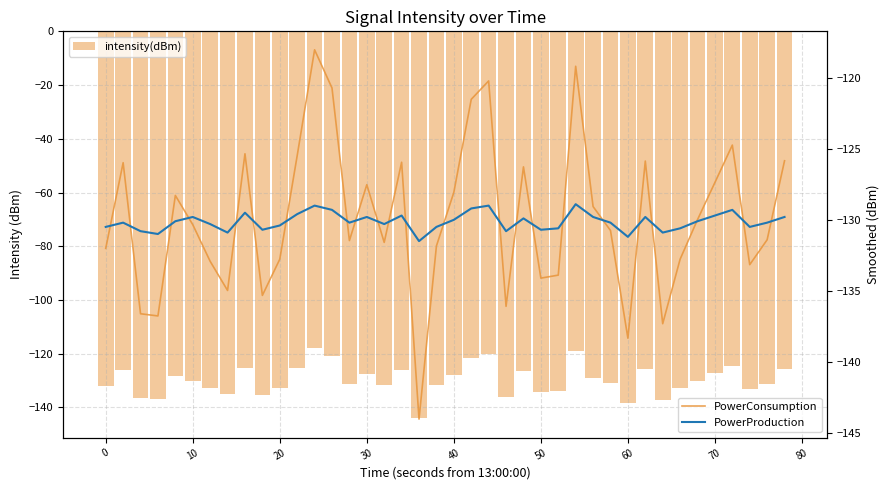

Reading right to left, extract all data points from this chart.

intensity(dBm): -125.8	-131.4	-133.2	-124.7	-127.4	-130.0	-132.8	-137.3	-125.9	-138.3	-130.8	-129.1	-119.2	-133.9	-134.1	-126.3	-136.1	-120.2	-121.5	-128.1	-131.8	-144.0	-125.9	-131.6	-127.5	-131.5	-120.7	-118.0	-125.5	-132.8	-135.3	-125.4	-135.0	-132.9	-130.3	-128.3	-136.8	-136.6	-126.0	-132.0
PowerConsumption: -125.8	-131.4	-133.2	-124.7	-127.4	-130.0	-132.8	-137.3	-125.9	-138.3	-130.8	-129.1	-119.2	-133.9	-134.1	-126.3	-136.1	-120.2	-121.5	-128.1	-131.8	-144.0	-125.9	-131.6	-127.5	-131.5	-120.7	-118.0	-125.5	-132.8	-135.3	-125.4	-135.0	-132.9	-130.3	-128.3	-136.8	-136.6	-126.0	-132.0
PowerProduction: -129.8	-130.2	-130.5	-129.3	-129.7	-130.1	-130.6	-130.9	-129.8	-131.2	-130.2	-129.8	-128.9	-130.6	-130.7	-129.9	-130.8	-129.0	-129.2	-130.0	-130.5	-131.5	-129.7	-130.3	-129.8	-130.2	-129.3	-129.0	-129.6	-130.4	-130.7	-129.5	-130.9	-130.3	-129.8	-130.1	-131.0	-130.8	-130.2	-130.5